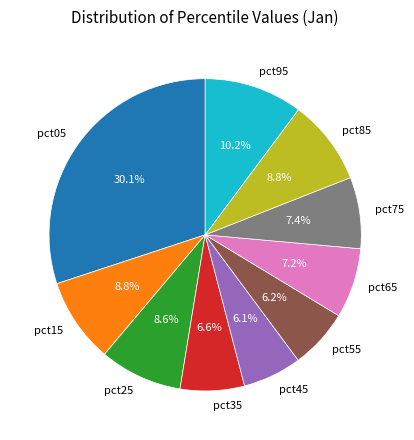

To the nearest percent, what is the average slice percentage?

10%